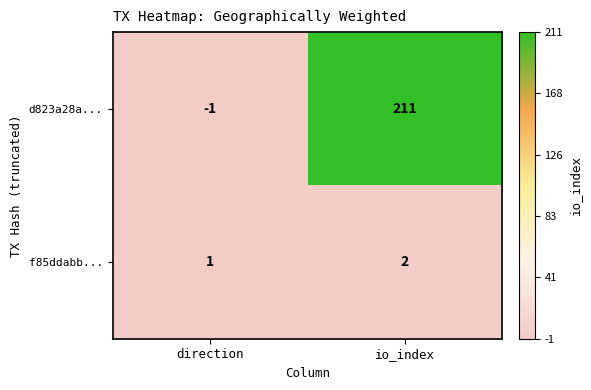

Between direction and io_index, which series saw the biggest shift?

d823a28a...